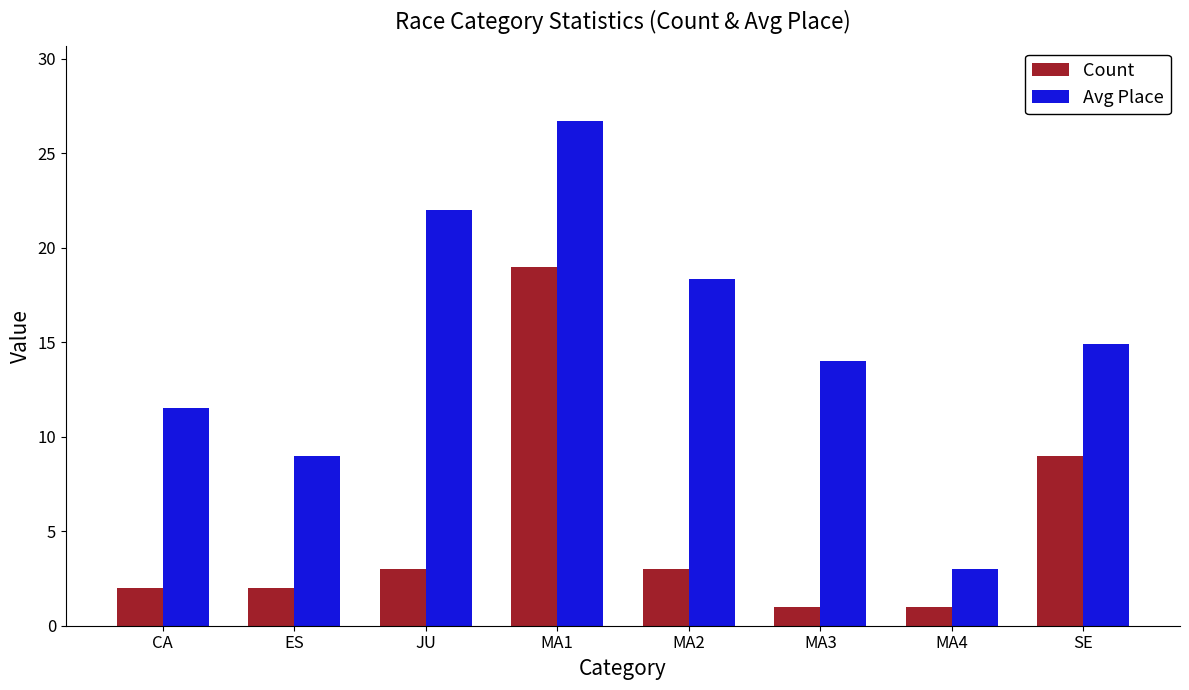

Which series has the largest total across all categories?

Avg Place